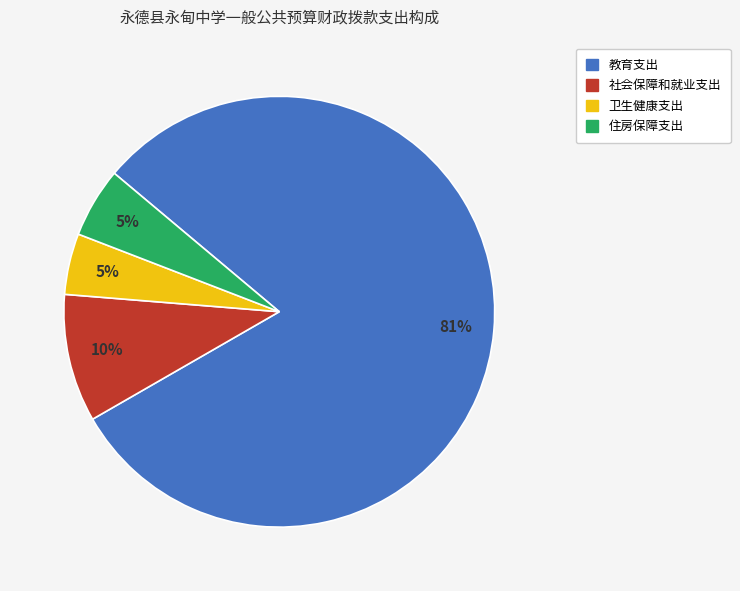

To the nearest percent, what is the combined percentage of 卫生健康支出 and 住房保障支出?

10%